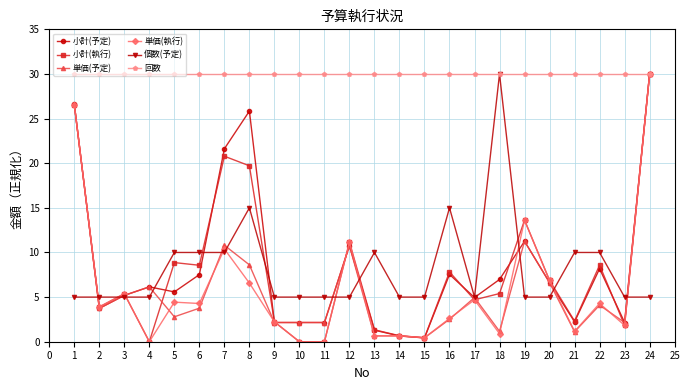

What is the value of the 単価(予定) point at the 23rd from the left?

2.2